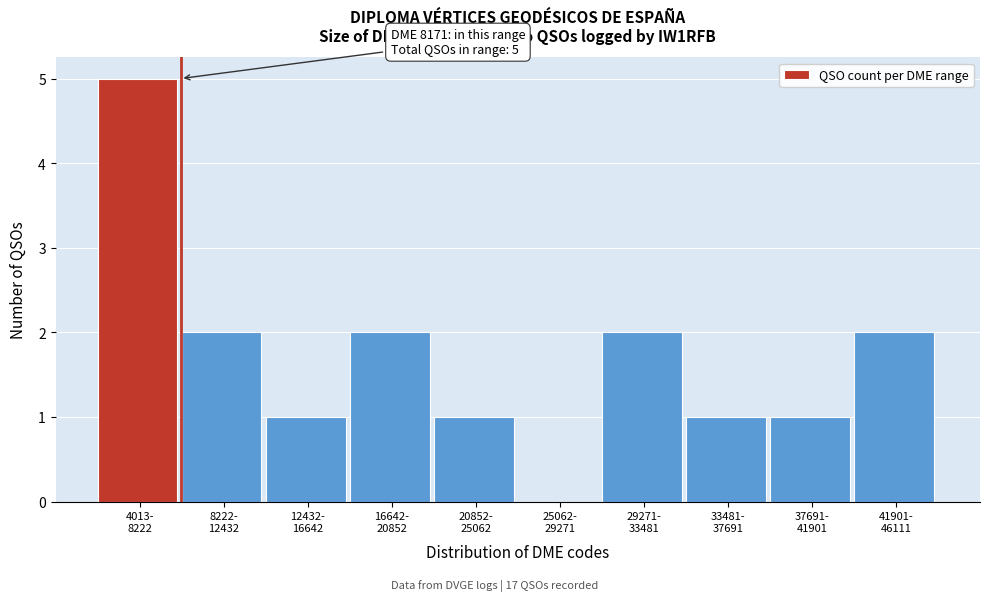

What is the sum of all values?

17